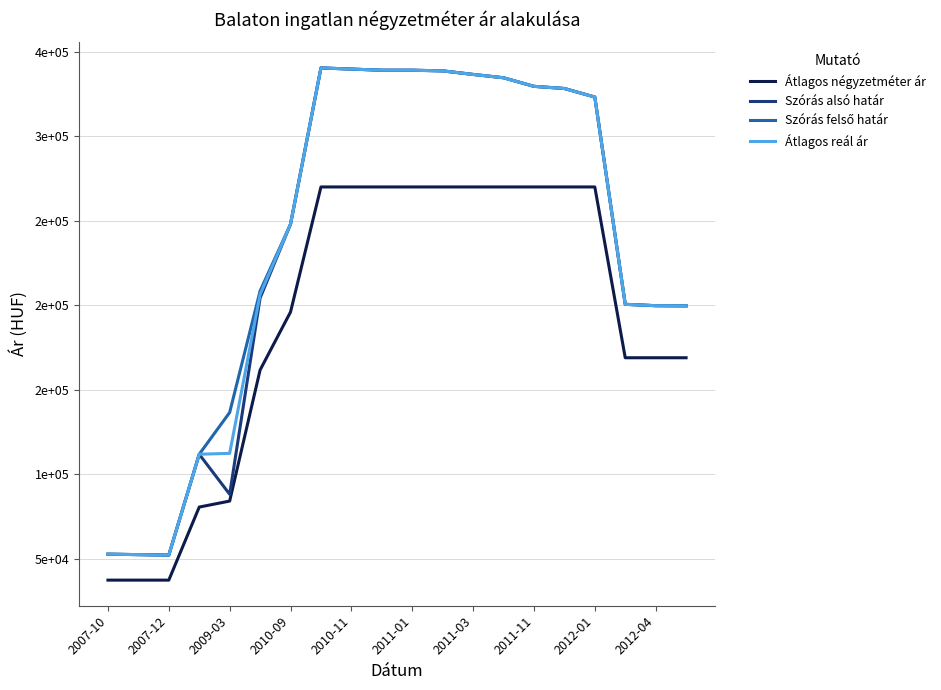

Does the chart display data point markers on the line(s)?

No